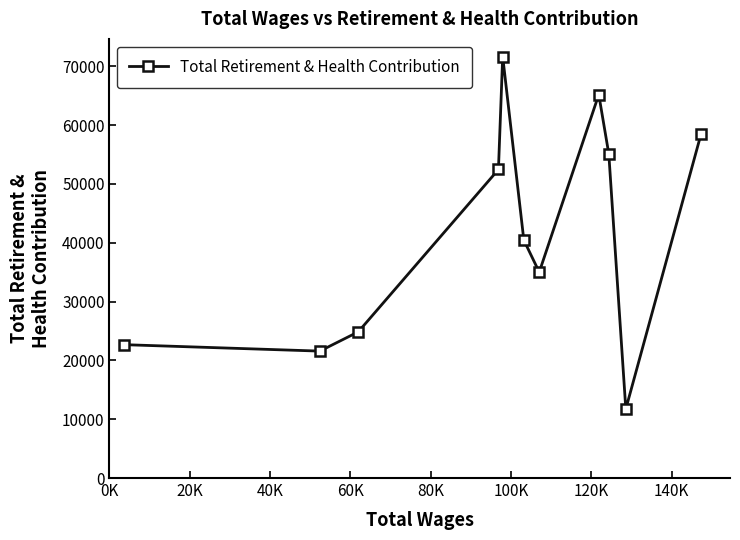

What is the greatest value displayed?

71677